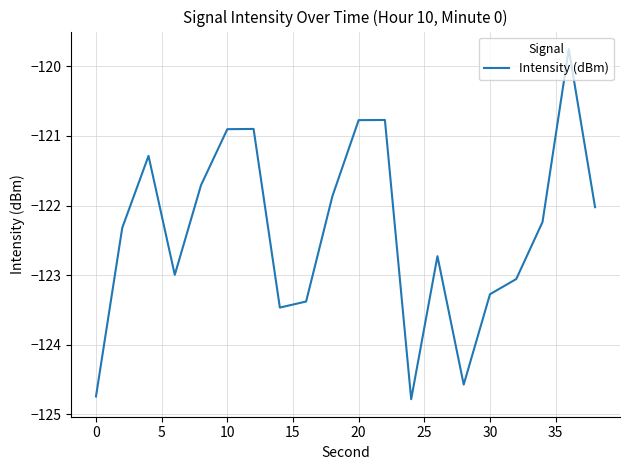

What is the minimum value shown in the chart?

-124.8